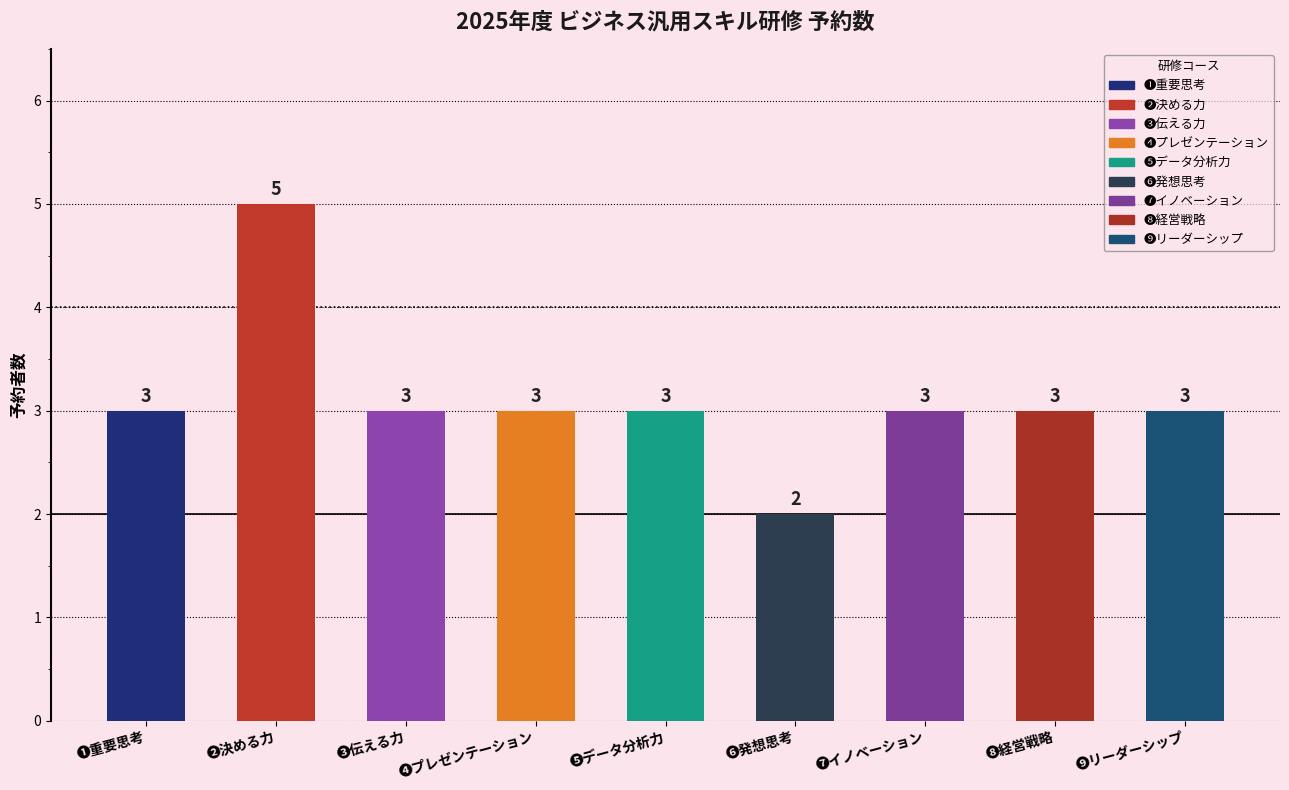

Which category has the highest value across all series?

❷決める力